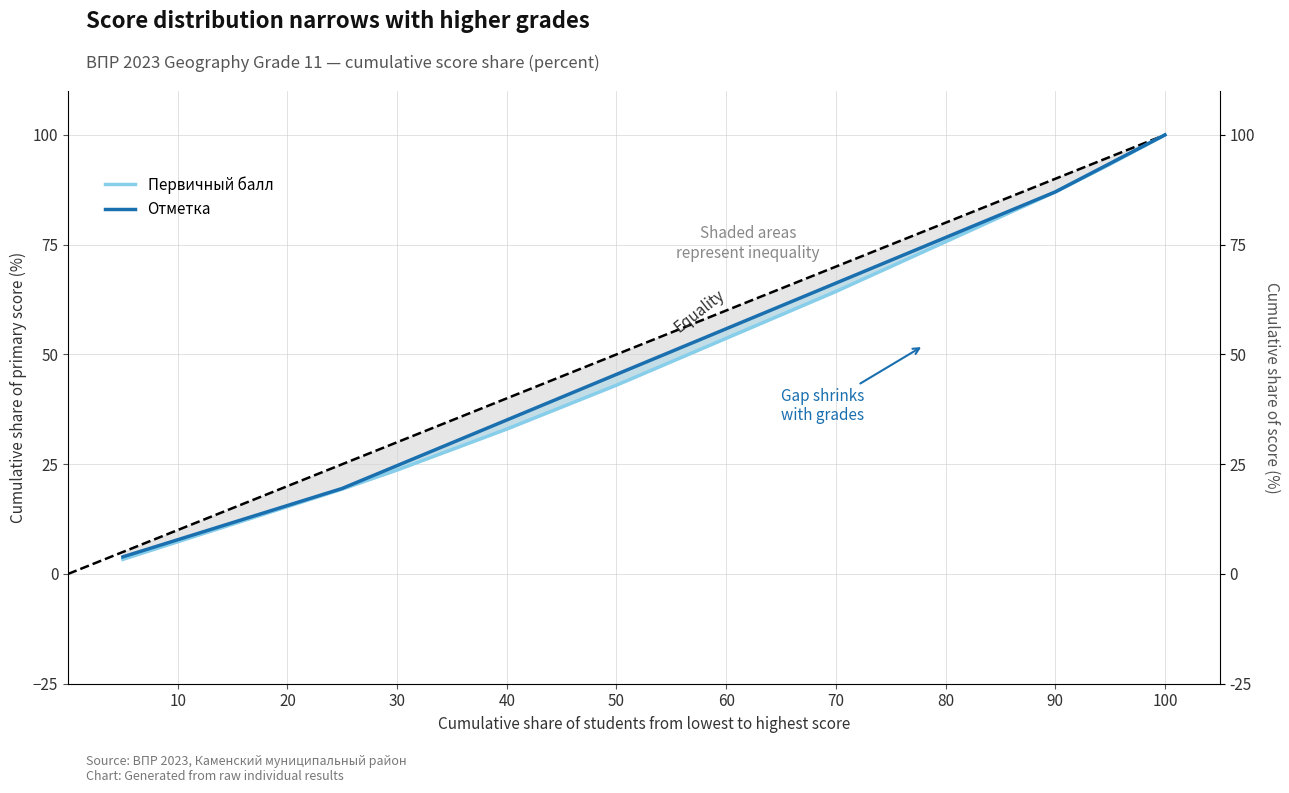

At how many categories does at least one series exceed 29?

14